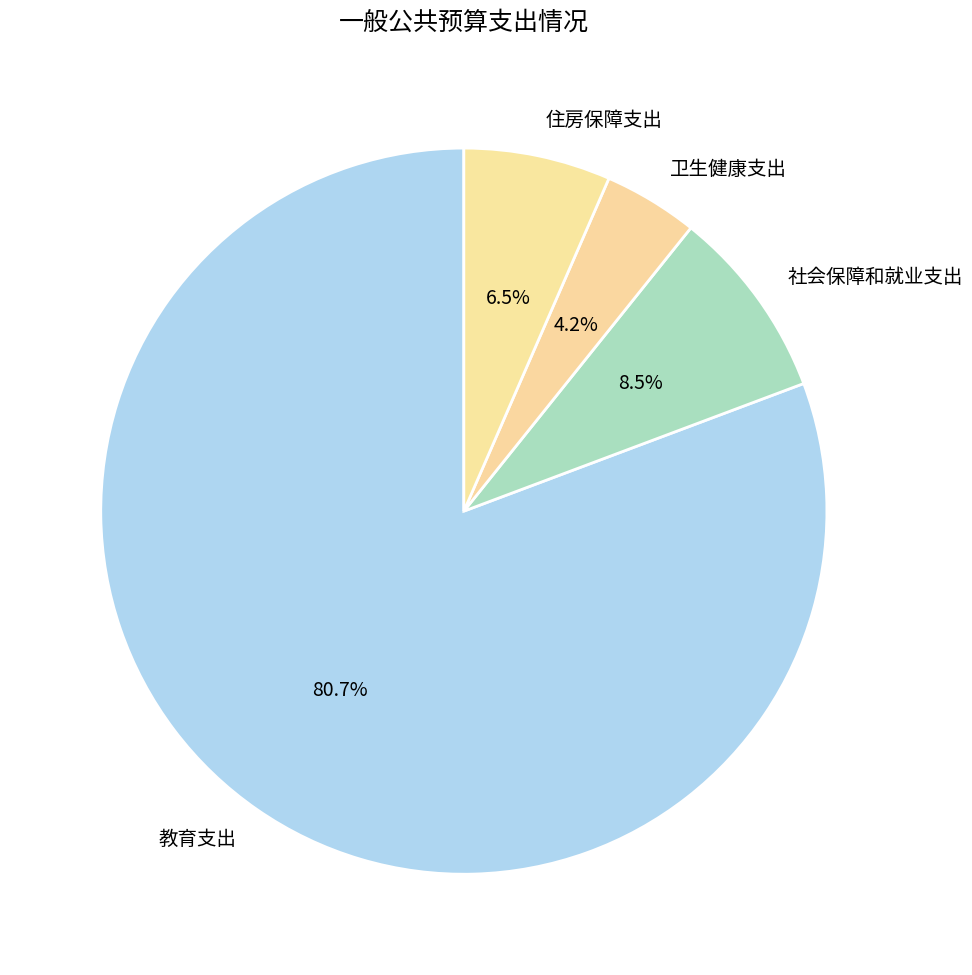

What percentage is NOT represented by 社会保障和就业支出?

91.5%